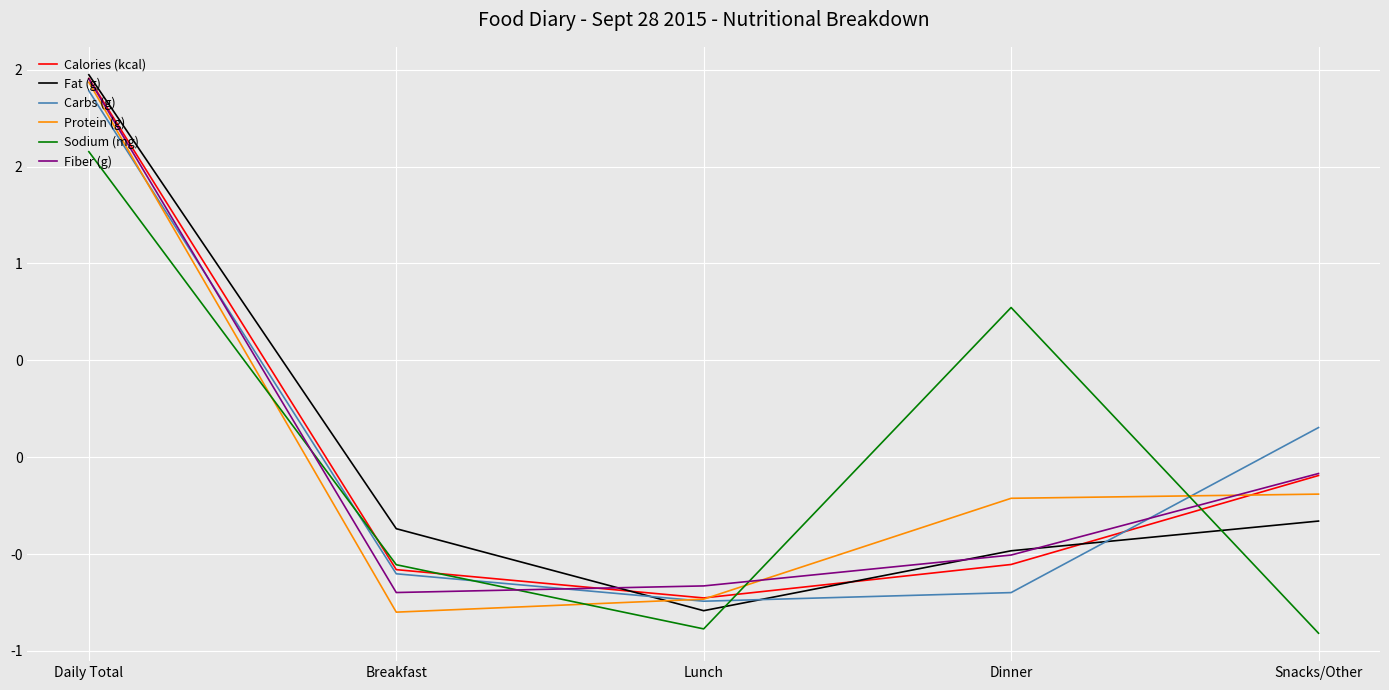

At which category does Protein (g) reach its first local valley?

Breakfast